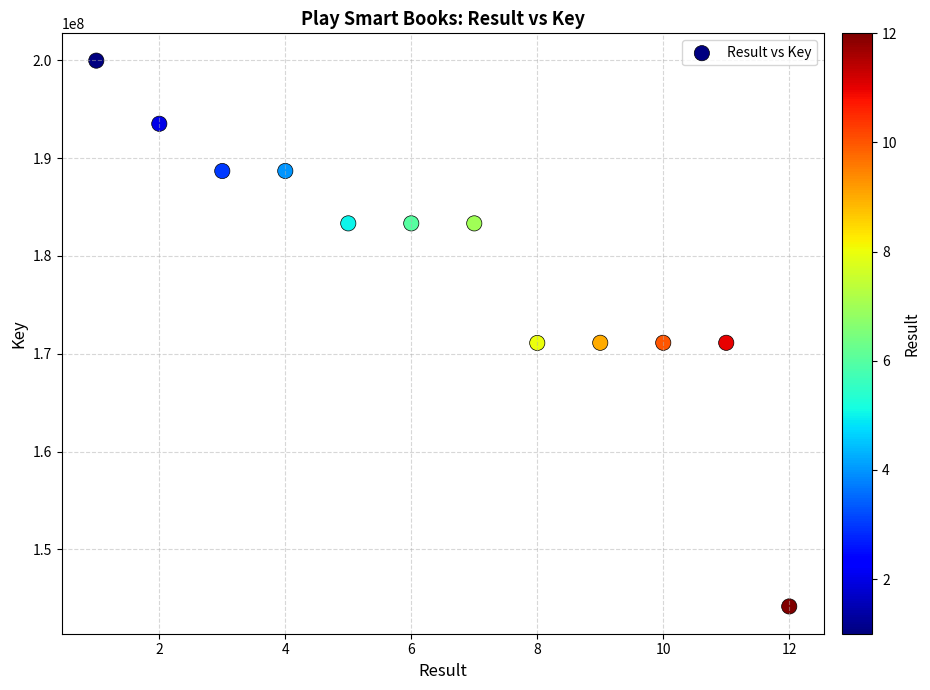

What is the average Y value?

179117894